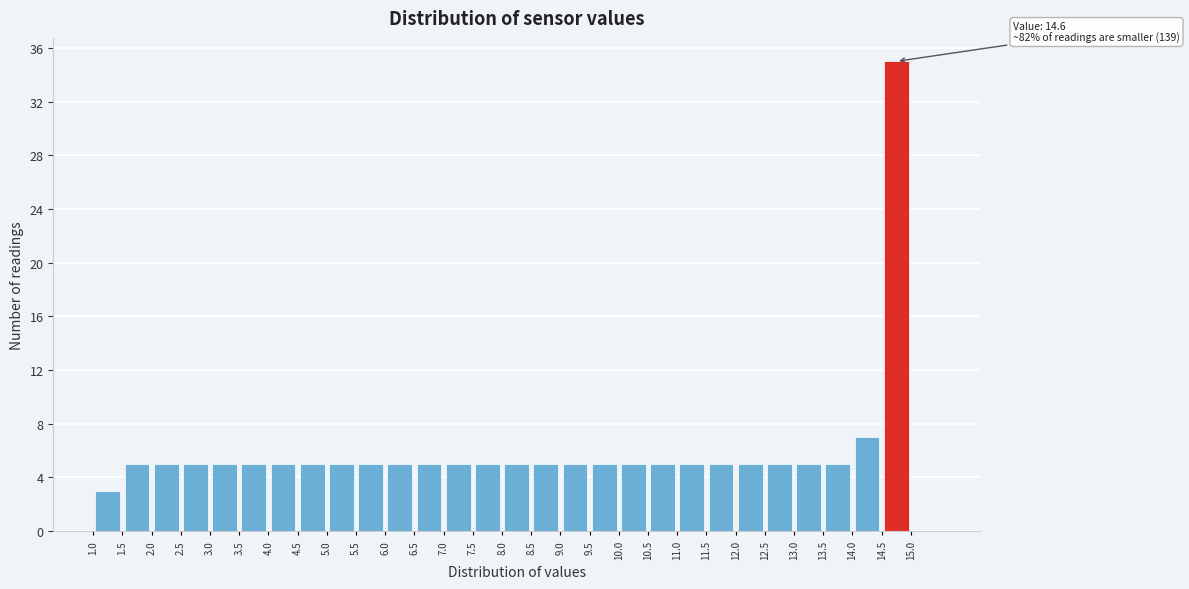

Which range on the x-axis has the tallest bar?

14.5 to 15.0